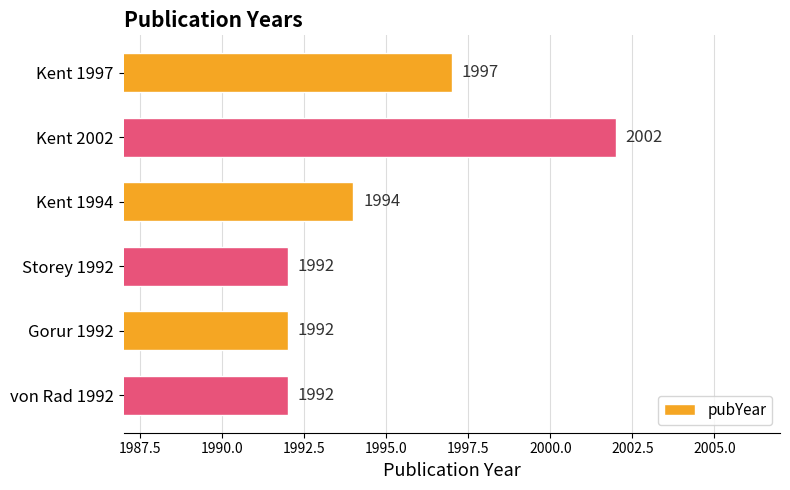

Is it true that the value at Kent 2002 is 656?

False